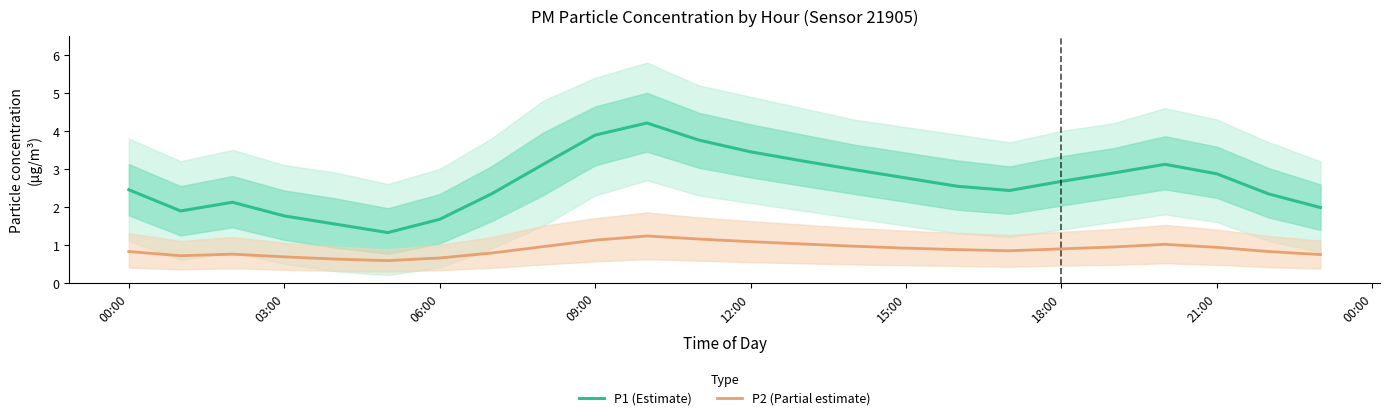

The value of P2 (Partial estimate) at 12:00 is 1.1. True or false?

True